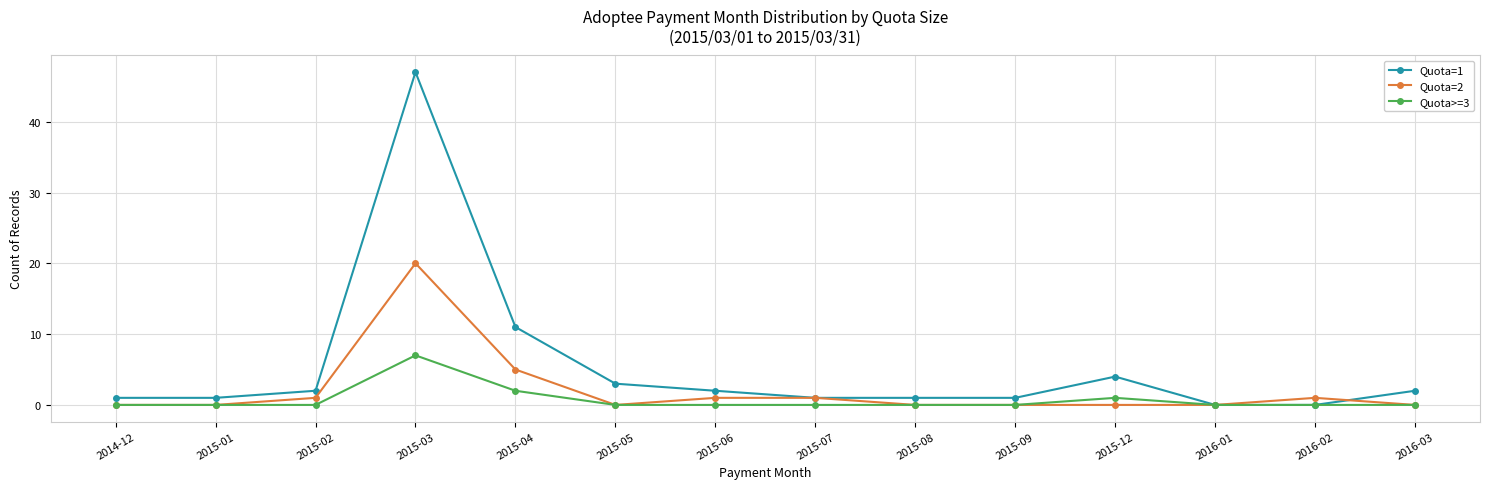

What position from the left is 2015-12?

11